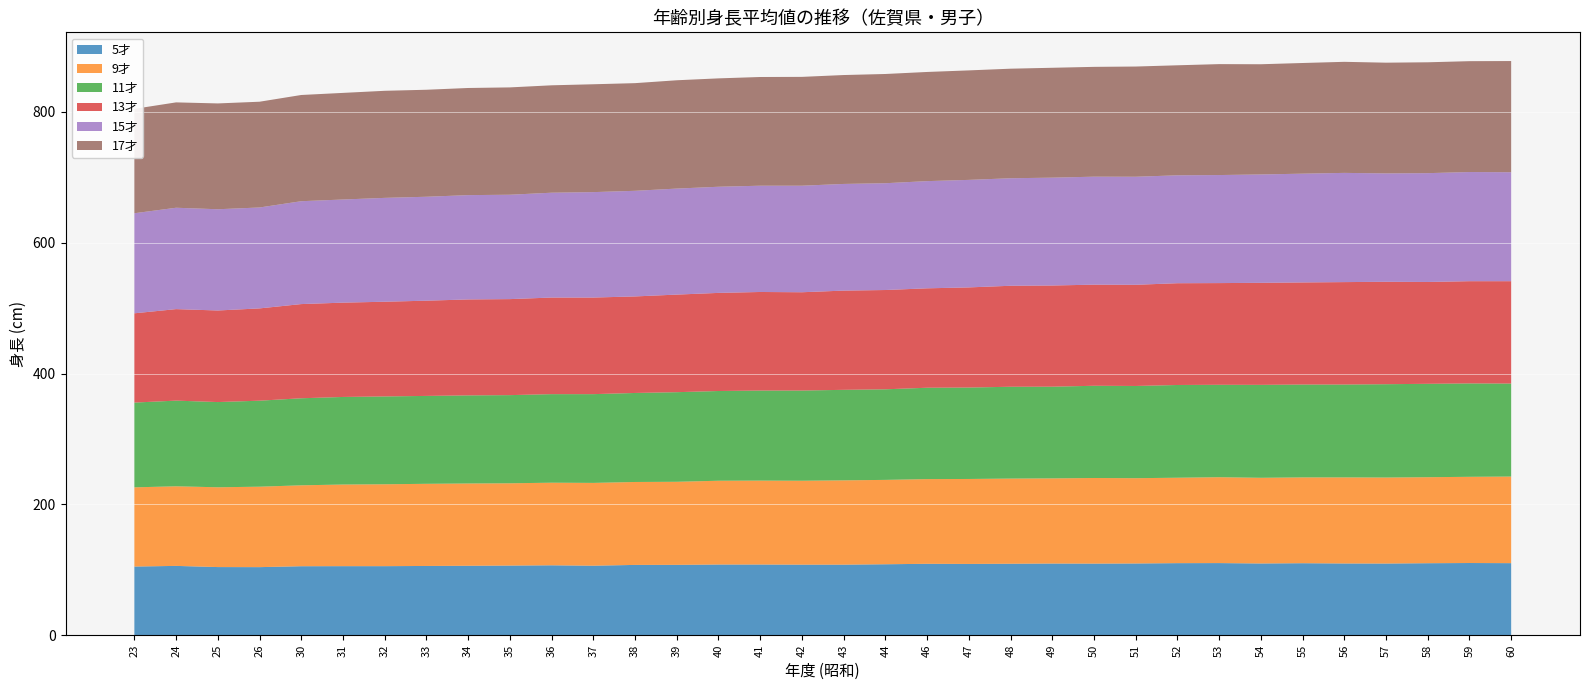

How many values in the 15才 series are below 163?

17